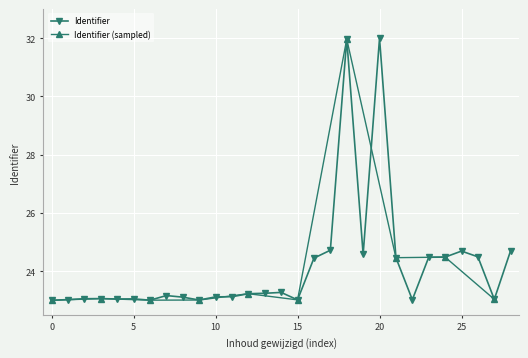

True or false: Identifier has more than 1 interior local peaks.

True